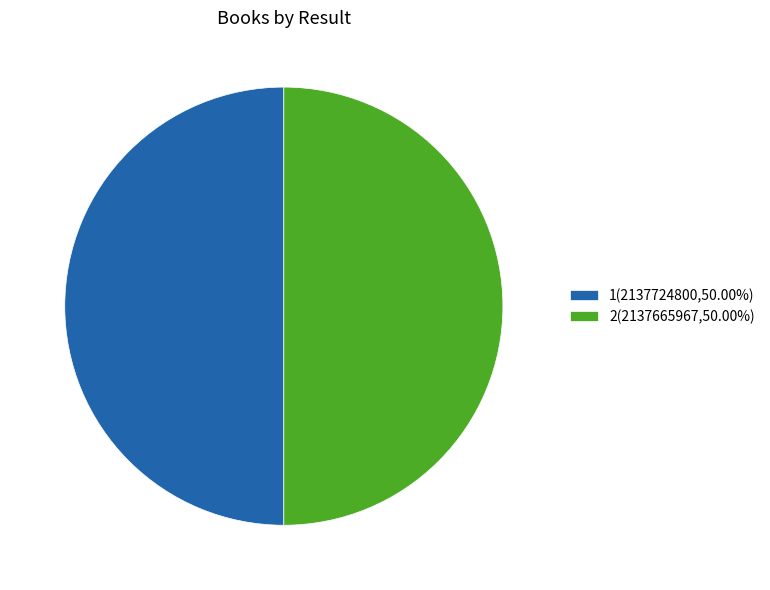

Do 1(2137724800,50.00%) and 2(2137665967,50.00%) together represent more than half of the pie?

Yes